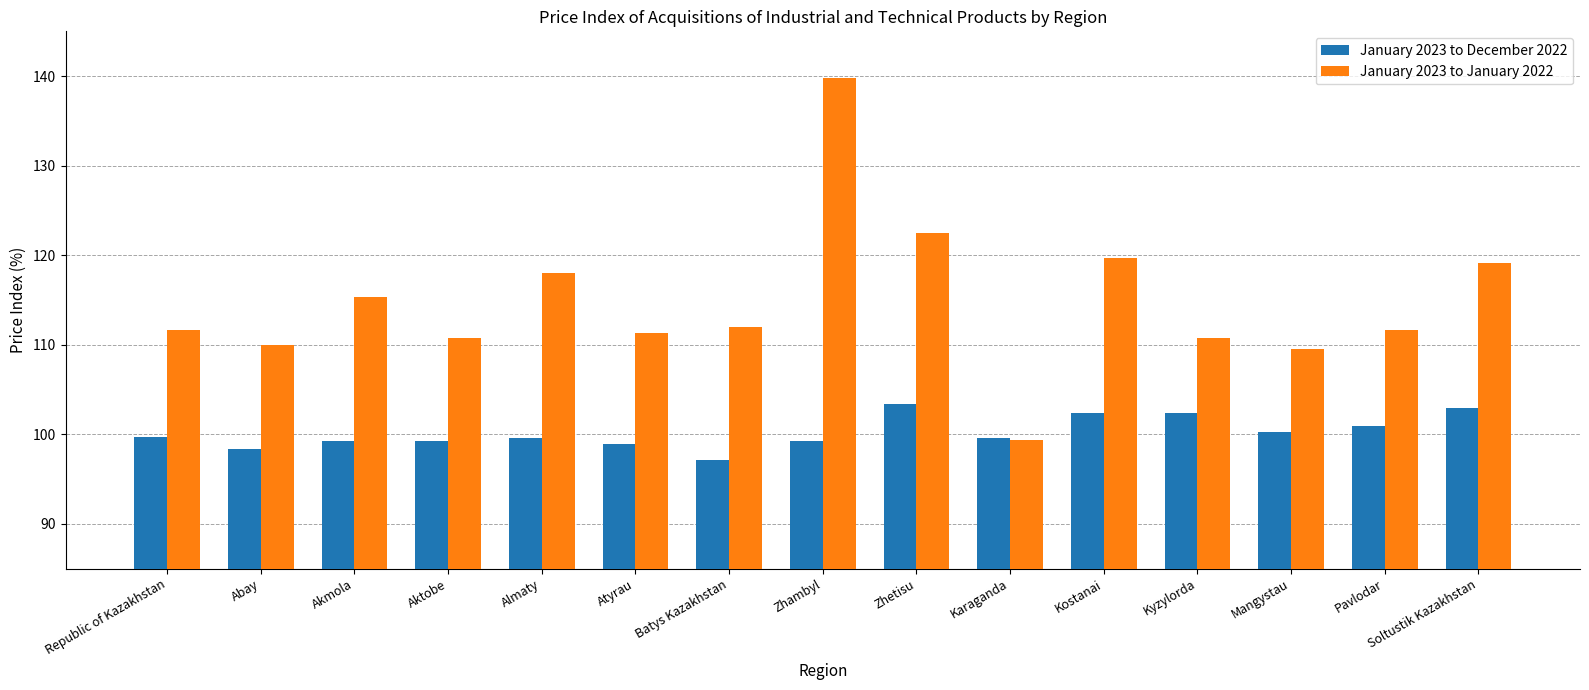

What is the difference between the highest and lowest values at Pavlodar?

10.7